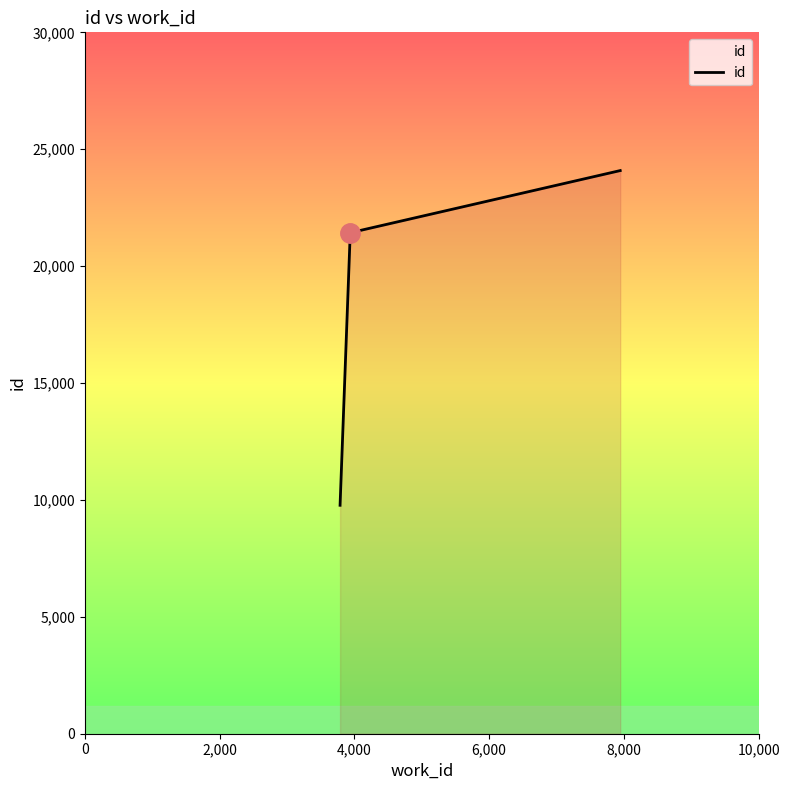

What is the sum of all values?

55286